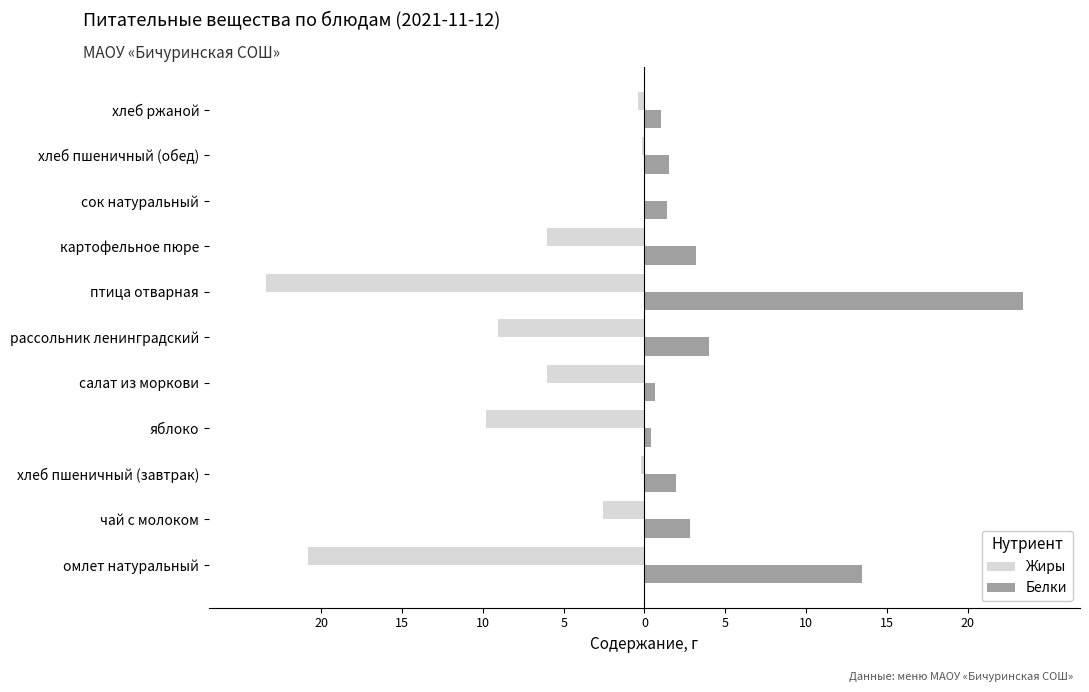

What is the maximum value shown in the chart?

23.4